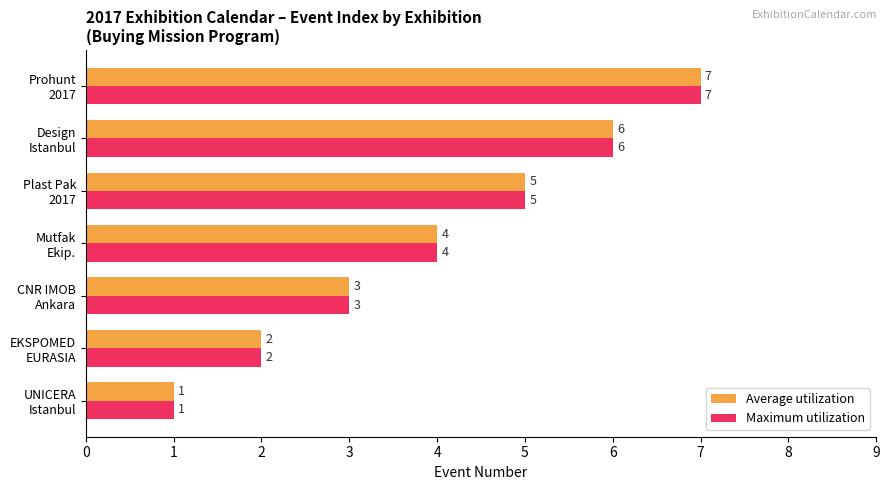

What is the average value of the Average utilization series?

4